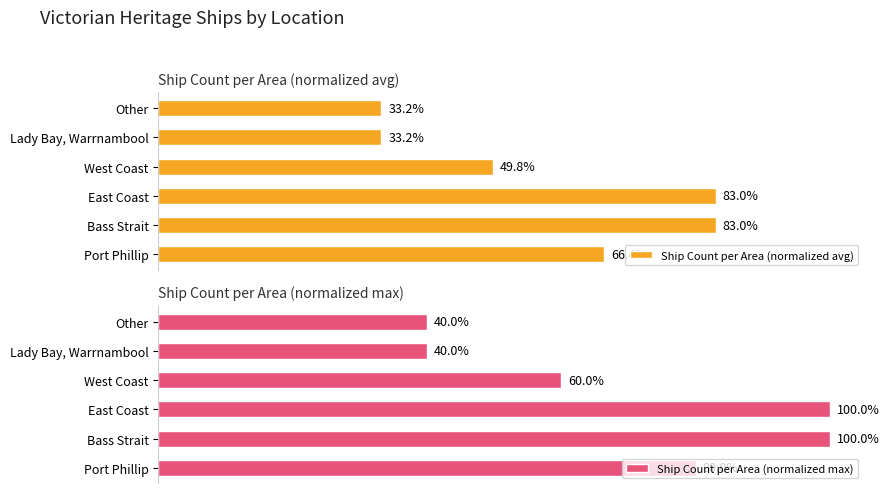

How many series are shown in this chart?

2